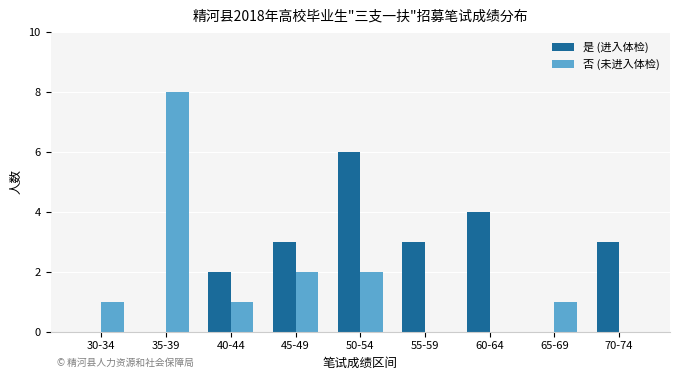

Count the number of categories in the chart.

9